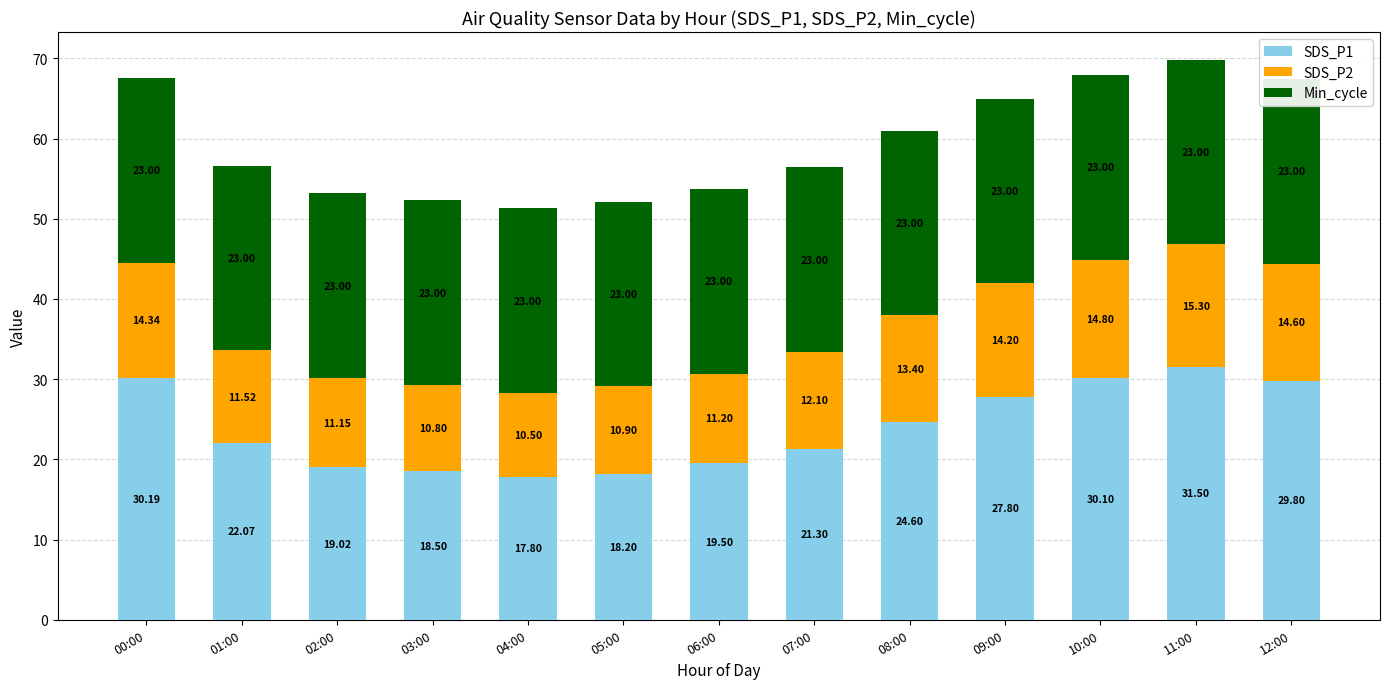

Which label corresponds to the smallest value in the chart?

04:00